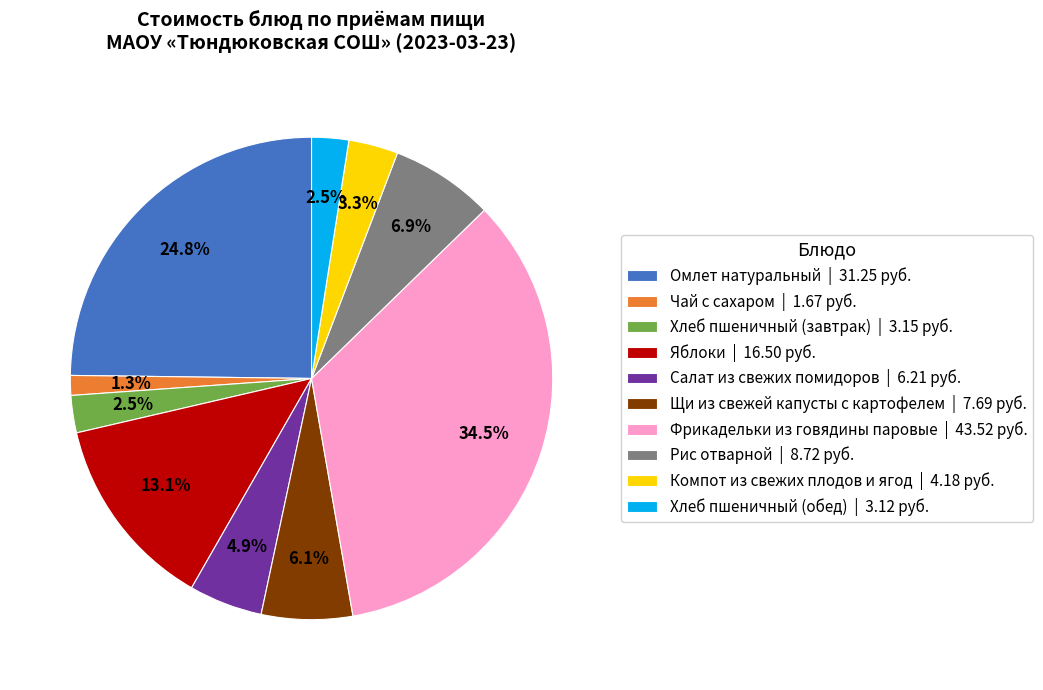

Which category has the smallest portion of the pie?

Чай с сахаром